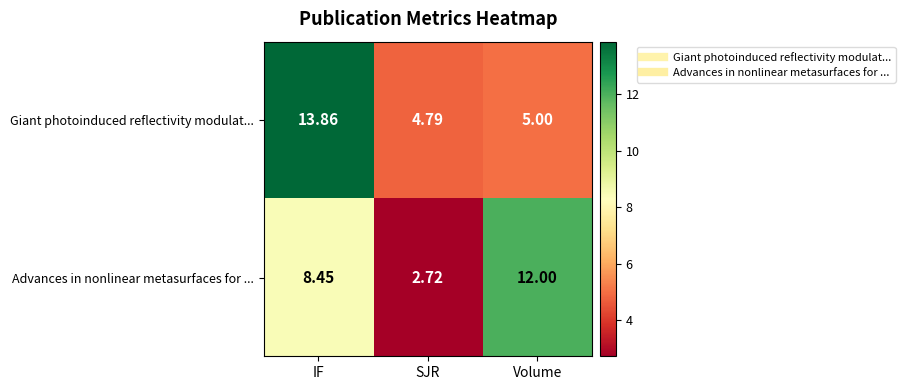

At IF, list the series in order from largest to smallest.

Giant photoinduced reflectivity modulat..., Advances in nonlinear metasurfaces for ...